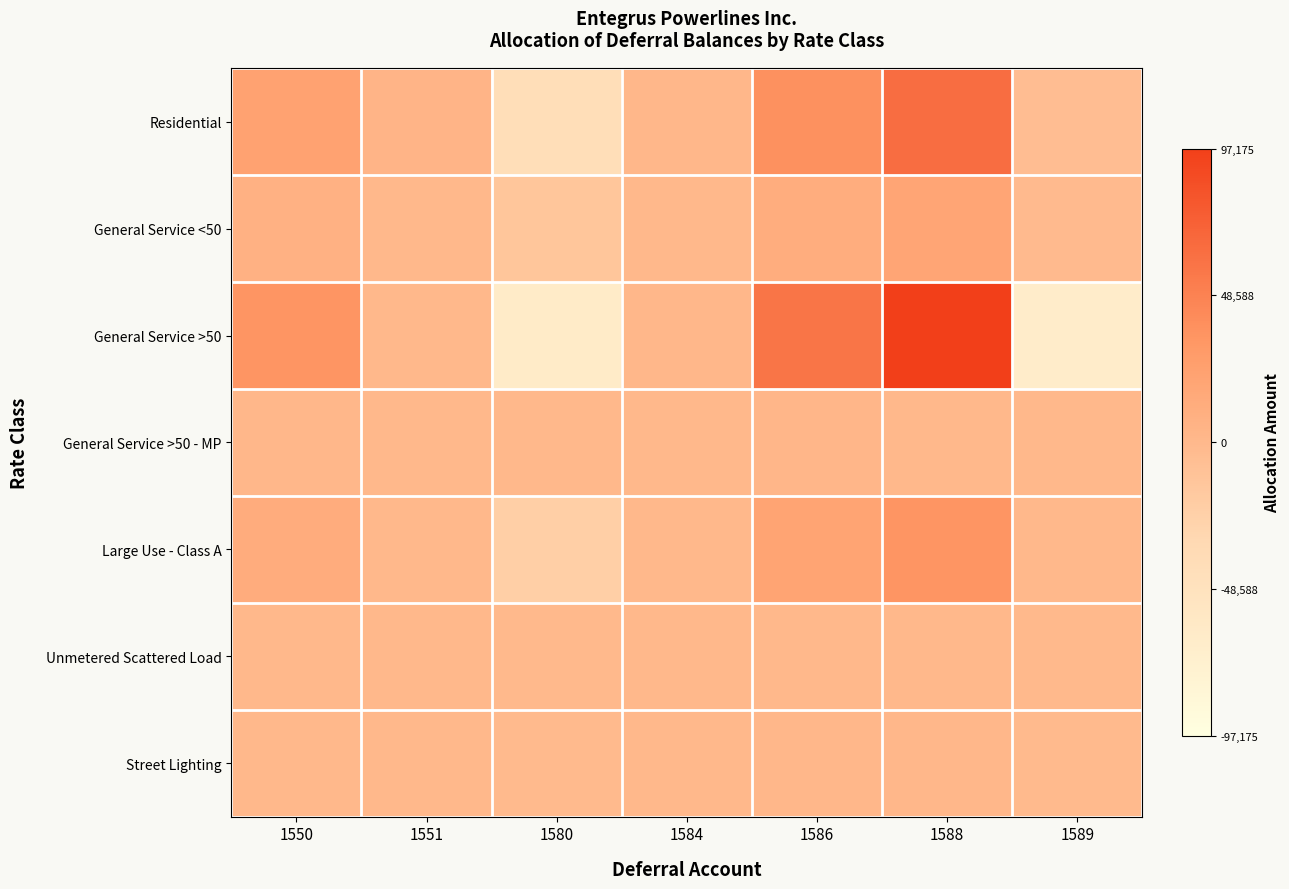

Count the number of categories in the chart.

7